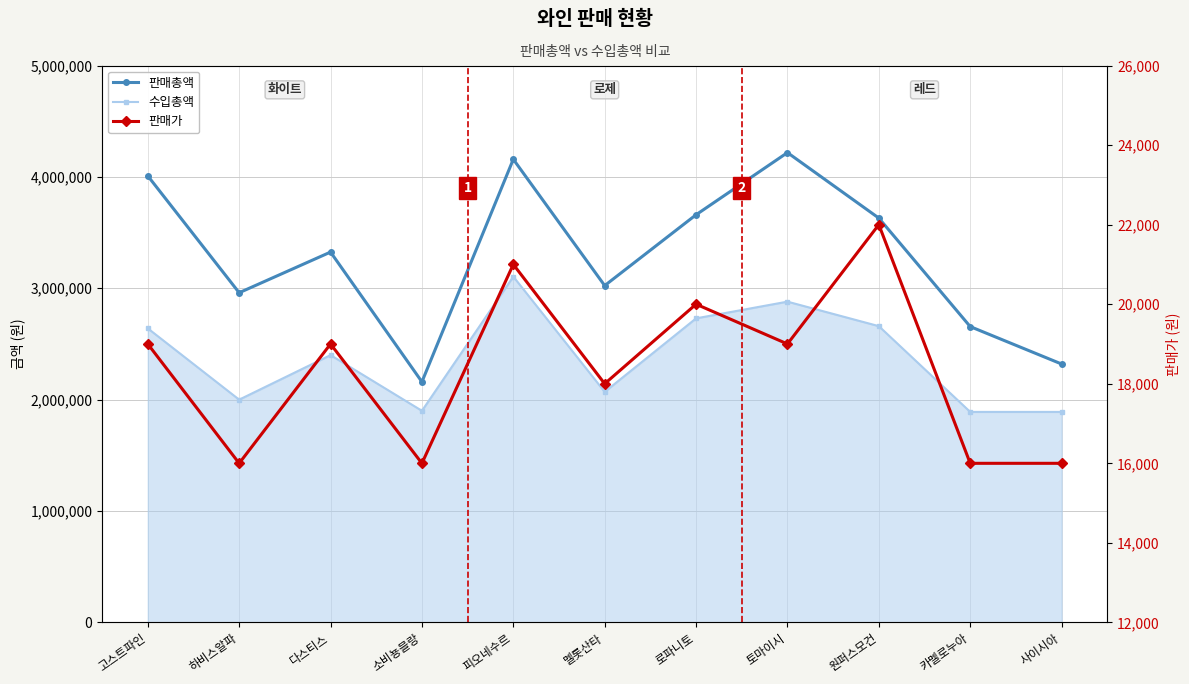

The 판매총액 series shows 4757478 at 하비스알파. True or false?

False